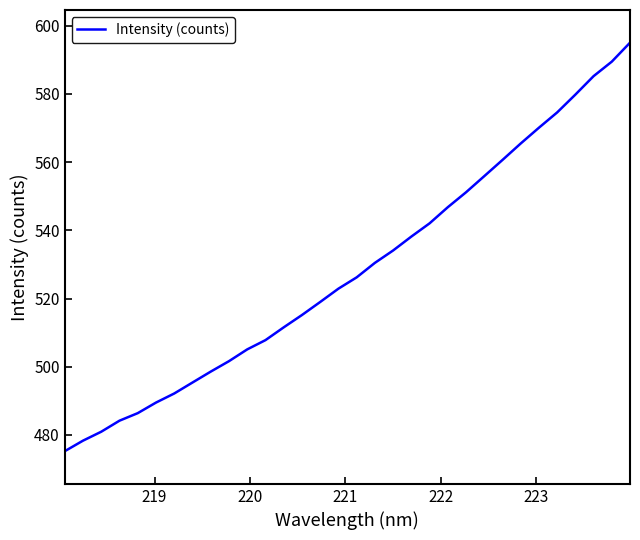

What is the difference between the maximum and minimum values?

119.8